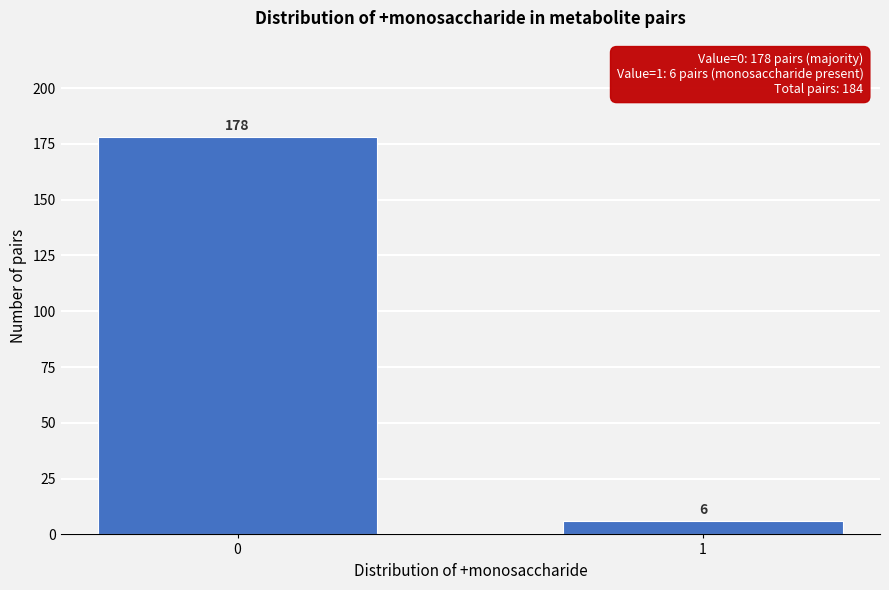

Reading right to left, list all the values displayed in this chart.

6	178